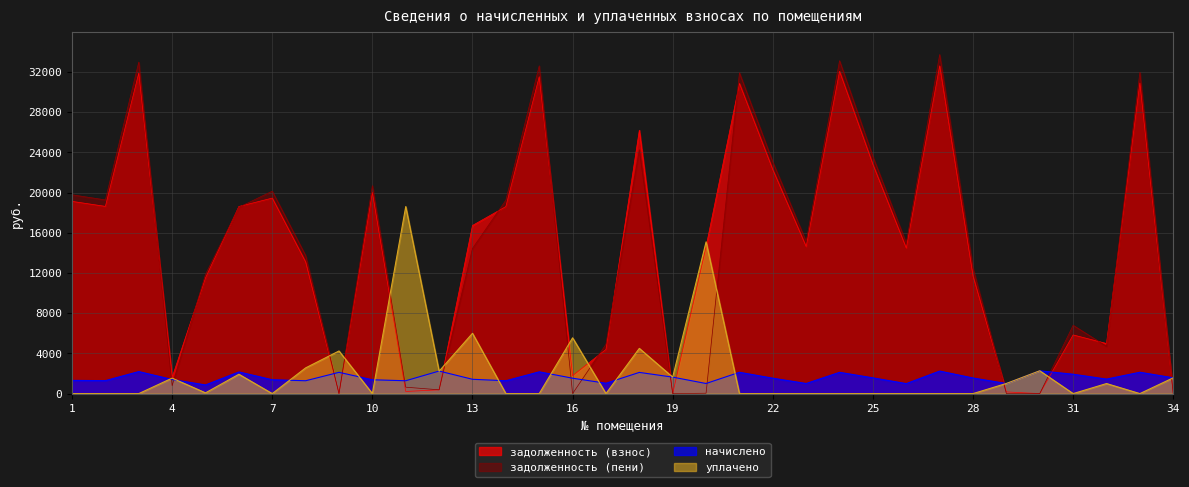

Does the chart have visible grid lines?

Yes